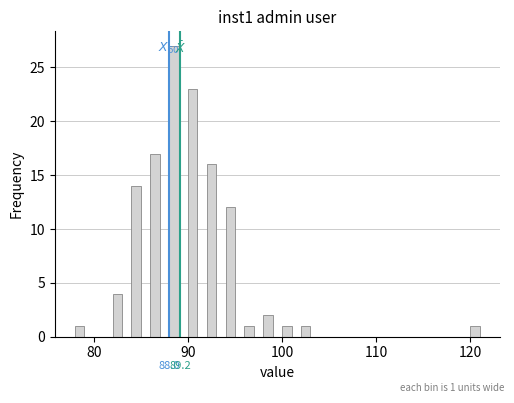

Read against the x-axis, roughly where is the centre of the tallest bar?

89